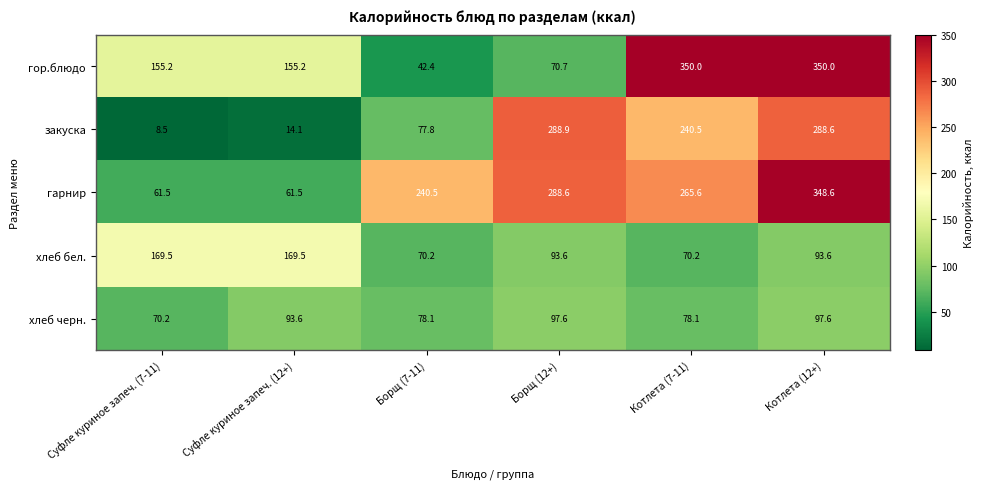

At which label is гарнир closest to 205?

Борщ (7-11)